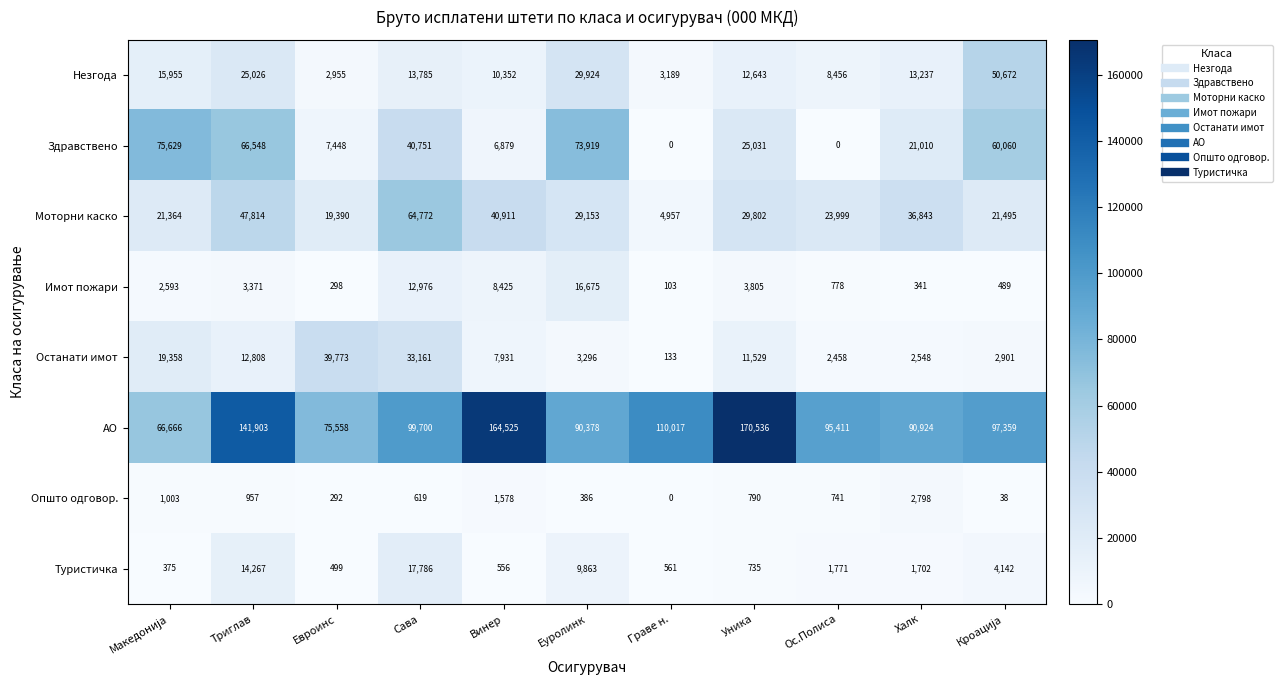

What is the average value of the Моторни каско series?

30955